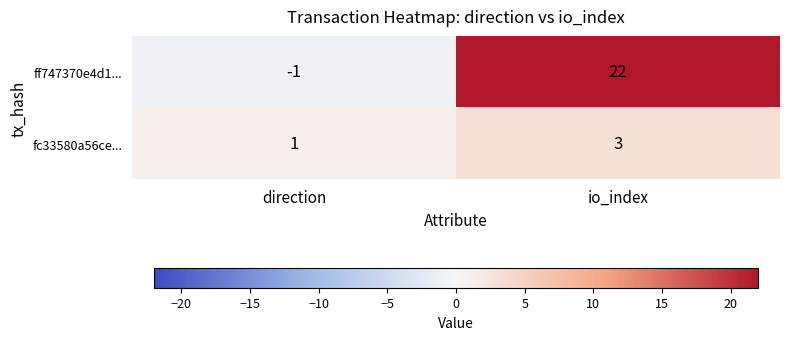

Which series has the widest spread of values?

ff747370e4d1...